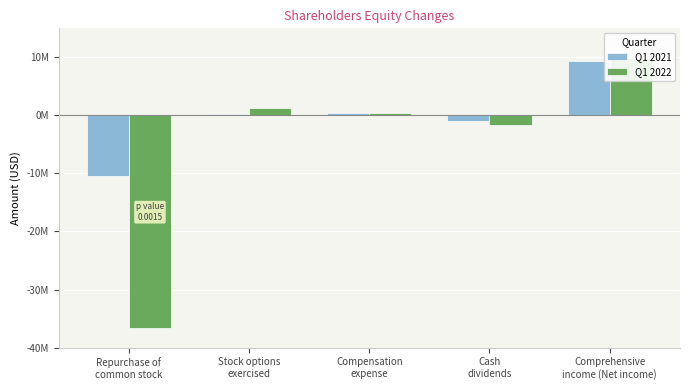

Rank the series by their average value, from highest to lowest.

Q1 2021, Q1 2022